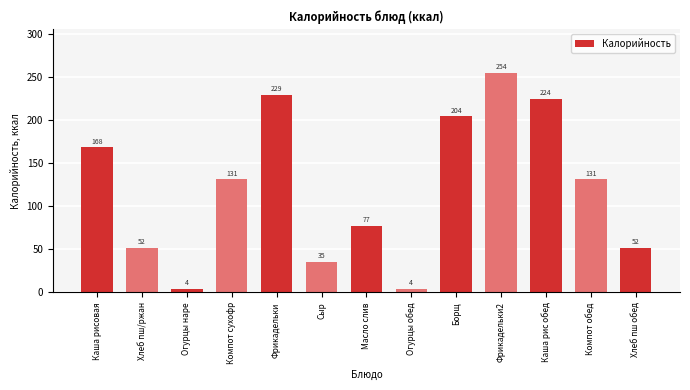

Approximately how many times larger is the value at Каша рисовая compared to Масло слив?

2.2